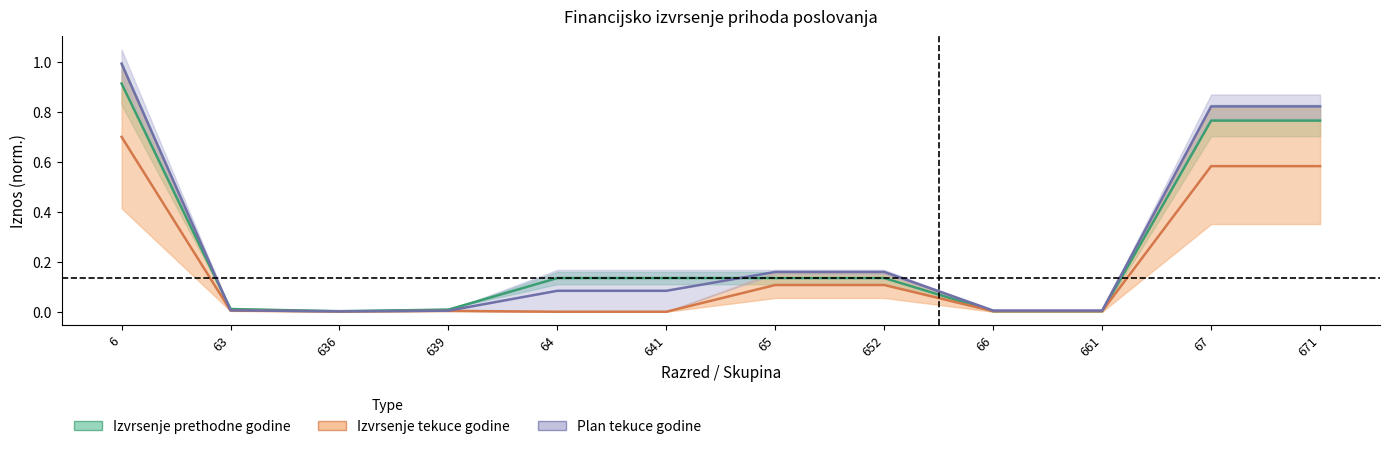

Between which two adjacent categories do Izvrsenje prethodne godine and Plan tekuce godine first intersect?

6 and 63